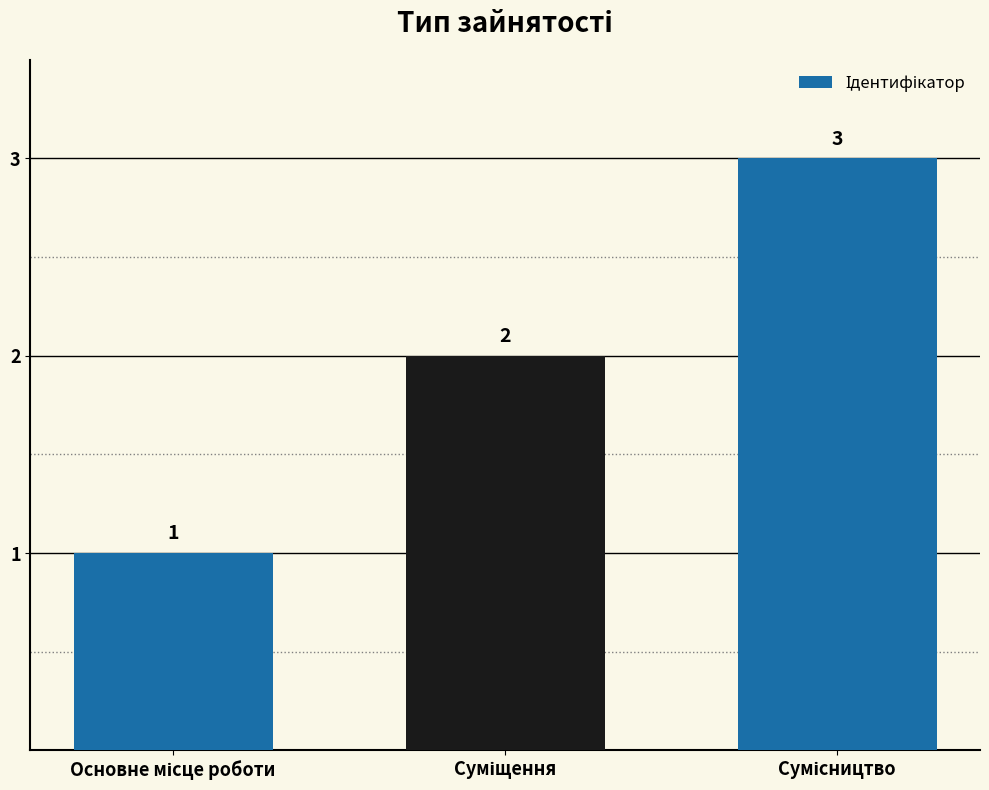

Count the values in the range 1 to 3.

3